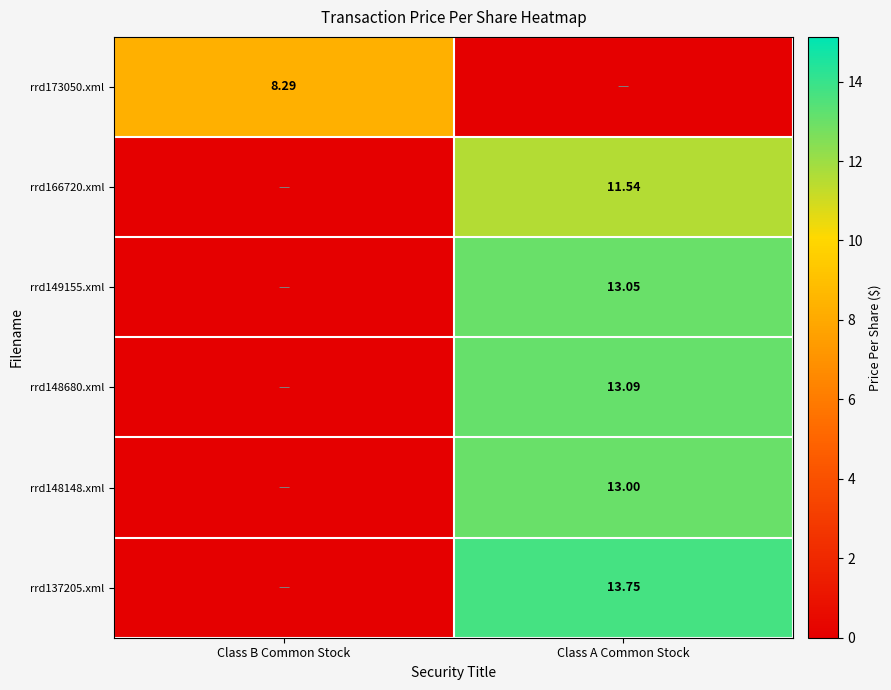

Count the number of data series in this chart.

6